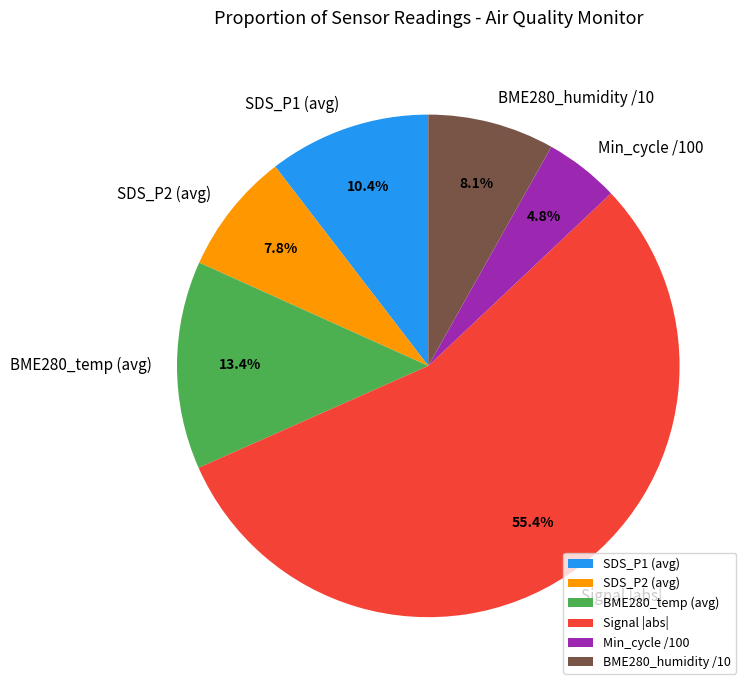

Approximately how many times larger is the value at SDS_P1 (avg) compared to SDS_P2 (avg)?

1.3